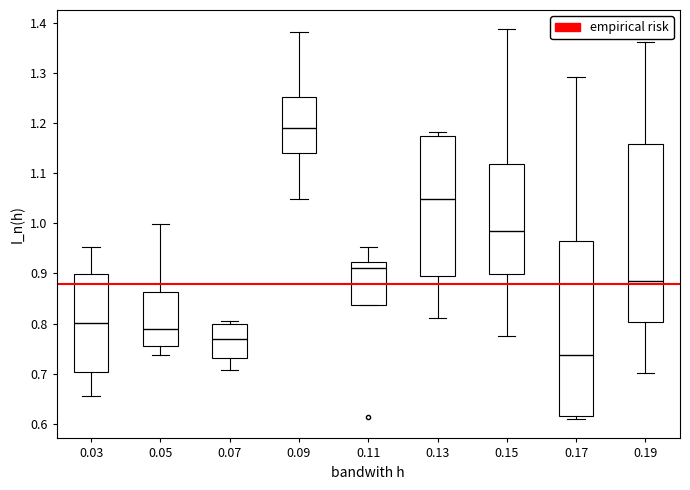

Reading left to right, read every box against the y-axis: the position of its median line, the range the box covers, and the ends of its whiskers. The values are not printed on the chart, so give them approximately, as read against the axis.

0.03: median 0.80, box 0.70 to 0.90, whiskers 0.66 to 0.95
0.05: median 0.79, box 0.76 to 0.86, whiskers 0.74 to 1.00
0.07: median 0.77, box 0.73 to 0.80, whiskers 0.71 to 0.80 (just above the box's upper edge)
0.09: median 1.19, box 1.14 to 1.25, whiskers 1.05 to 1.38
0.11: median 0.91, box 0.84 to 0.92, whiskers 0.84 to 0.95
0.13: median 1.05, box 0.90 to 1.17, whiskers 0.81 to 1.18
0.15: median 0.99, box 0.90 to 1.12, whiskers 0.77 to 1.39
0.17: median 0.74, box 0.62 to 0.97, whiskers 0.61 to 1.29
0.19: median 0.89, box 0.80 to 1.16, whiskers 0.70 to 1.36